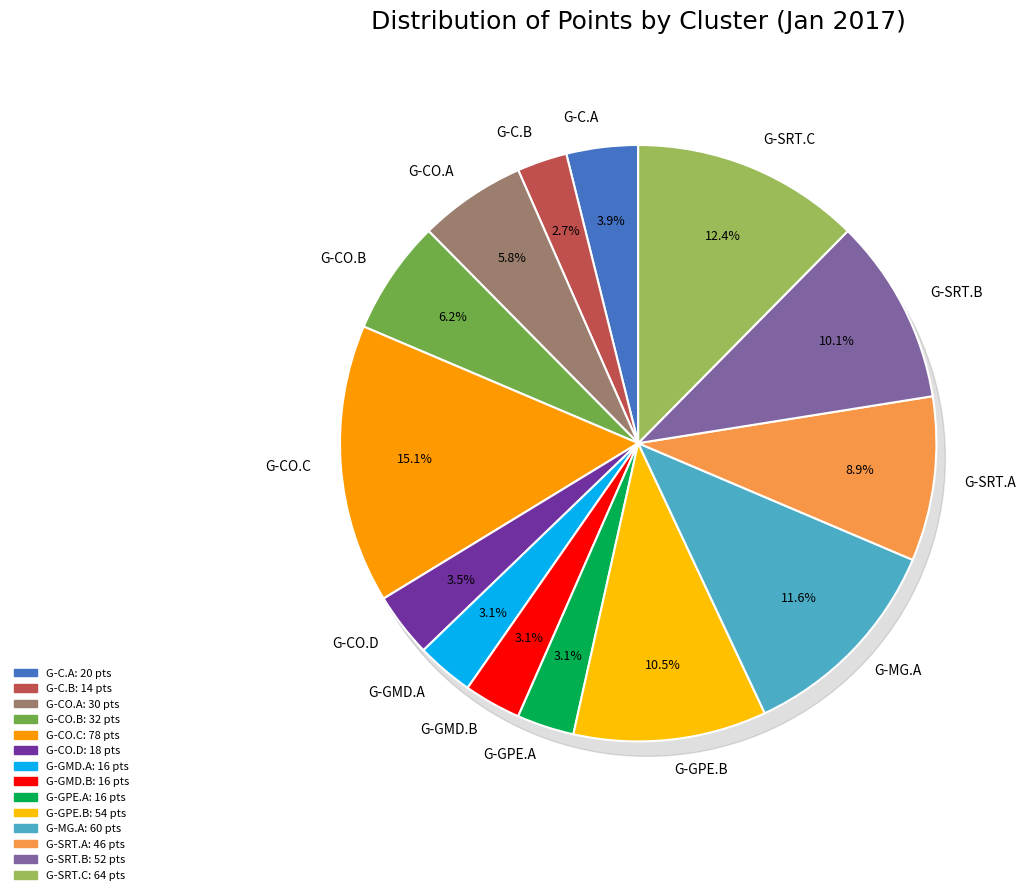

Is it true that G-CO.A is 1% of the pie?

False